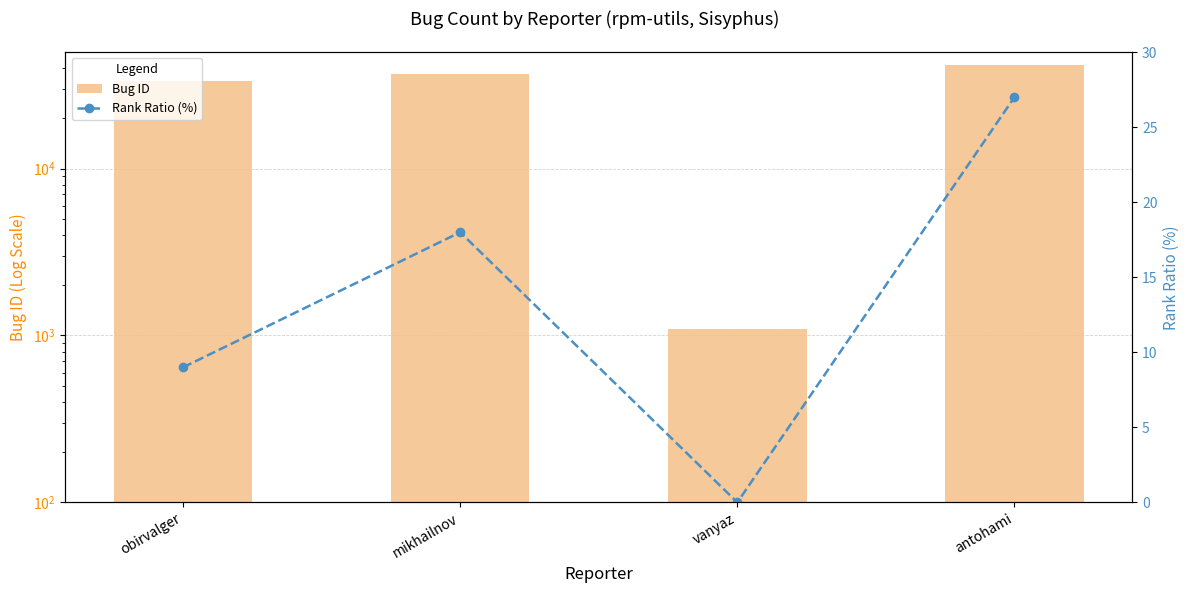

Rank the series by their average value, from highest to lowest.

Bug ID, Rank Ratio (%)